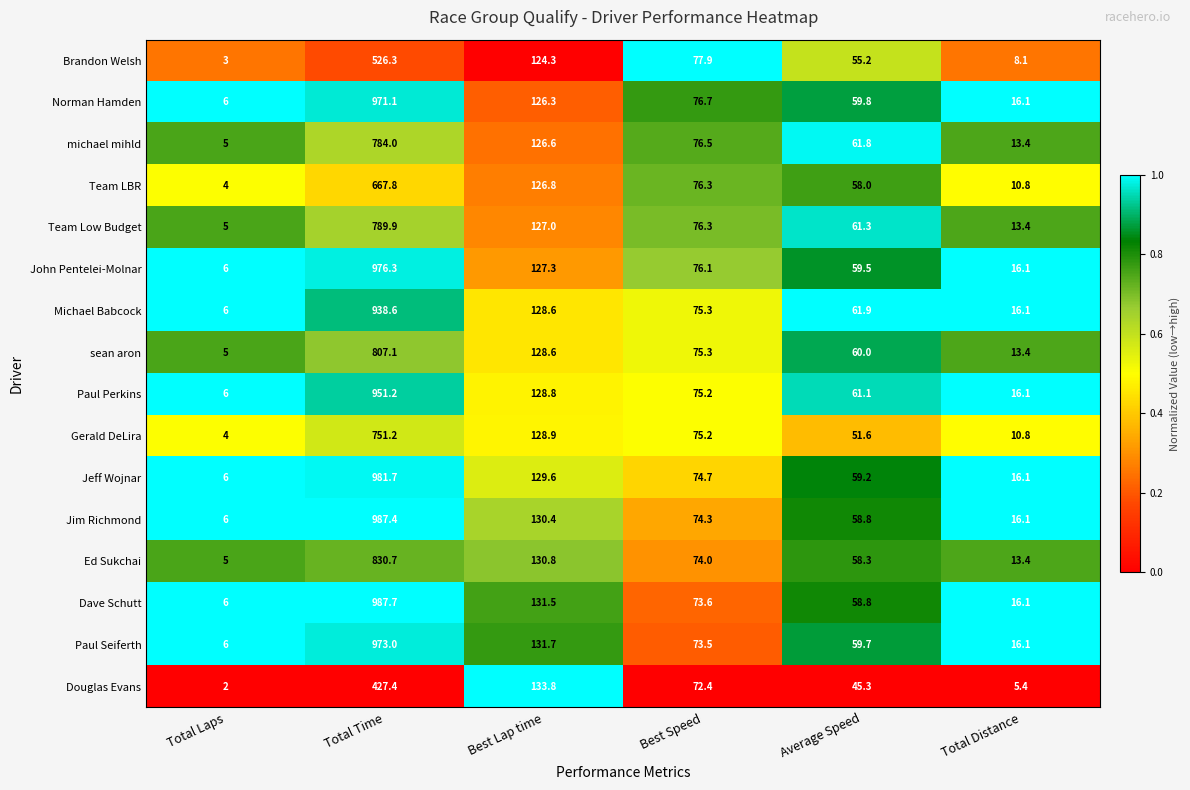

Between Best Speed and Total Distance, which series saw the biggest shift?

Brandon Welsh